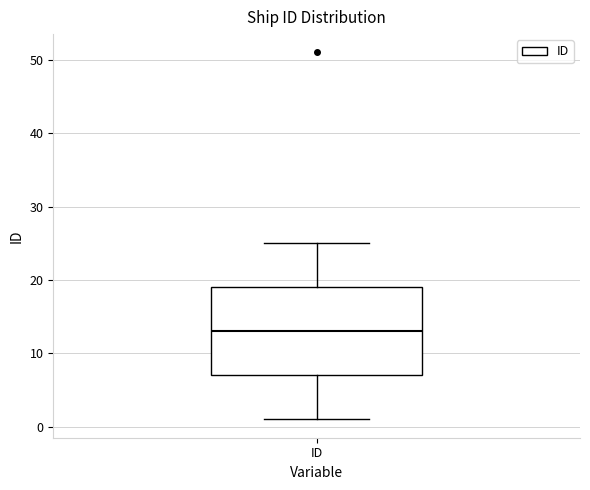

Where does the median line of the box for ID sit on the y-axis? The values are not printed on the chart, so give them approximately, as read against the axis.

13